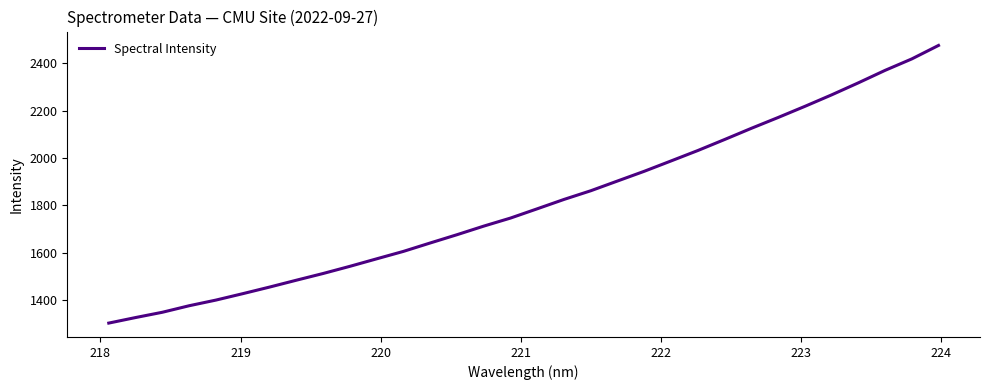

What is the greatest value displayed?

2474.5